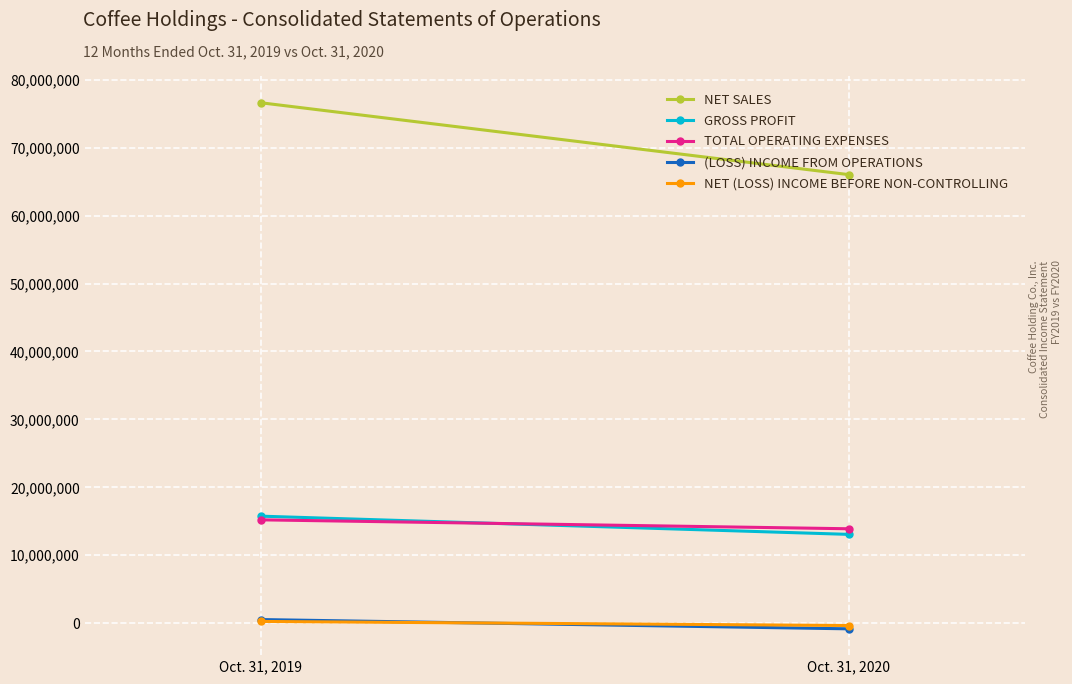

Reading left to right, transcribe all the data shown in this chart.

NET SALES: 76607535	66031953
GROSS PROFIT: 15759332	13078889
TOTAL OPERATING EXPENSES: 15218803	13904207
(LOSS) INCOME FROM OPERATIONS: 540529	-825318
NET (LOSS) INCOME BEFORE NON-CONTROLLING: 264006	-336044